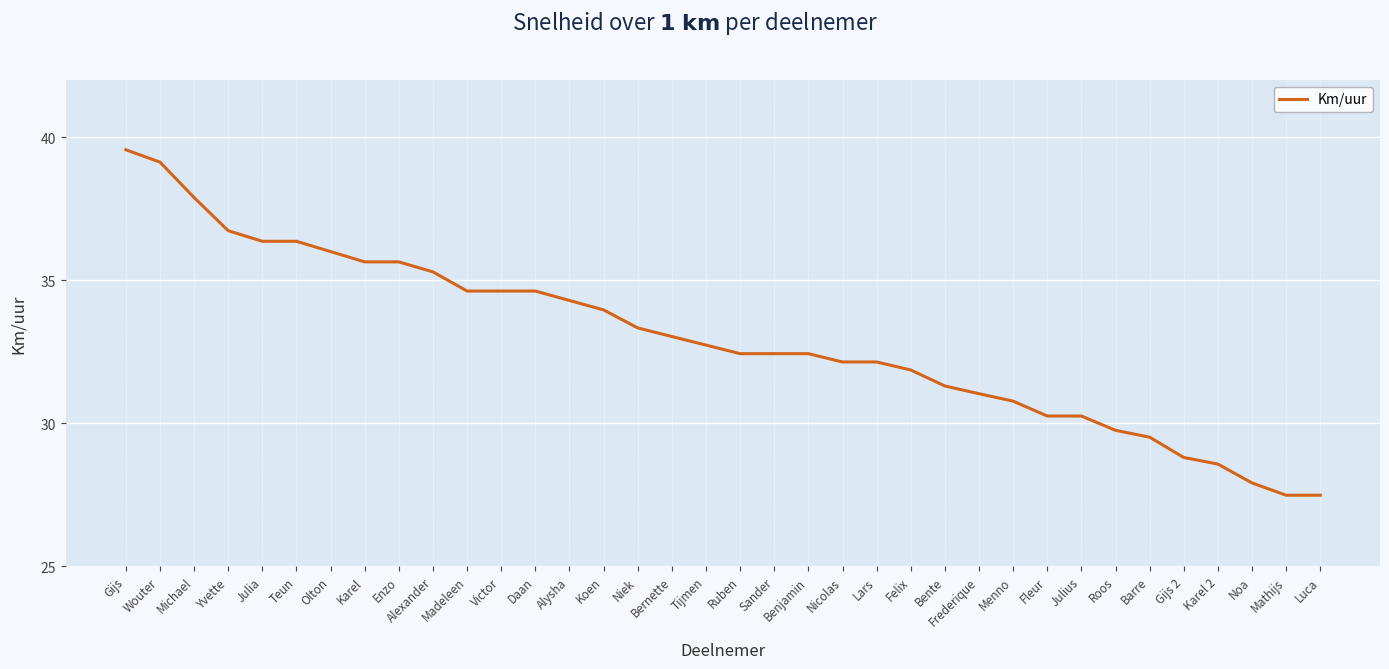

What is the change in value from Gijs to Enzo?

-3.9